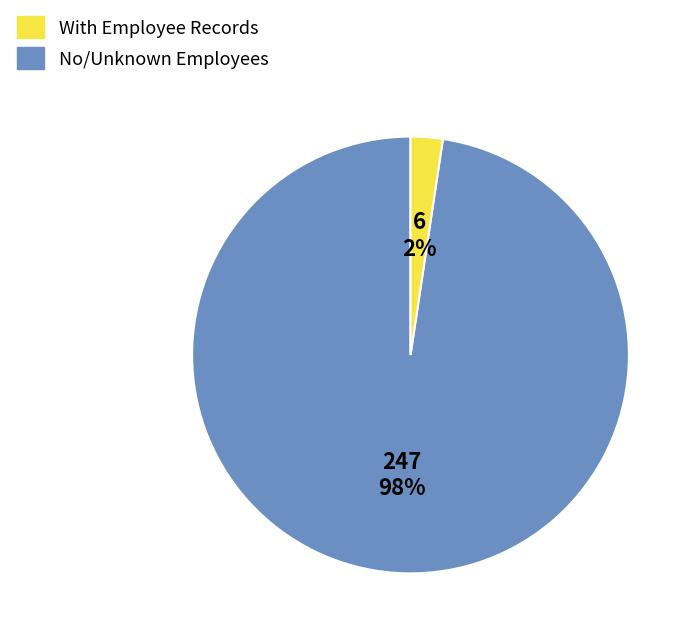

To the nearest percent, what is the average slice percentage?

50%